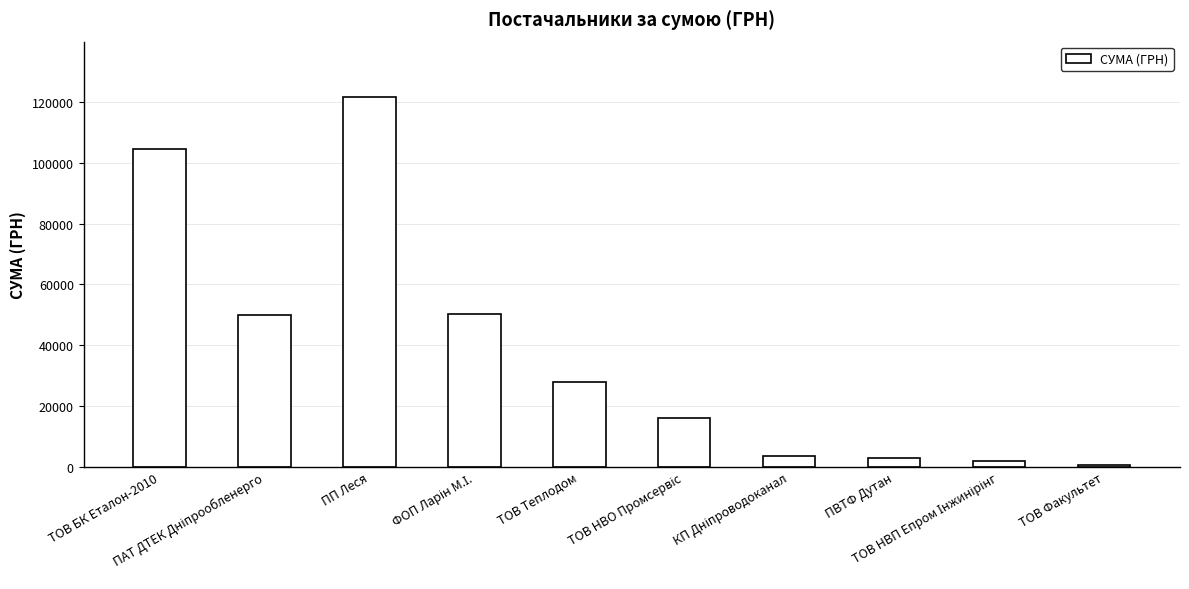

What is the label of the 8th bar from the right?

ПП Леся